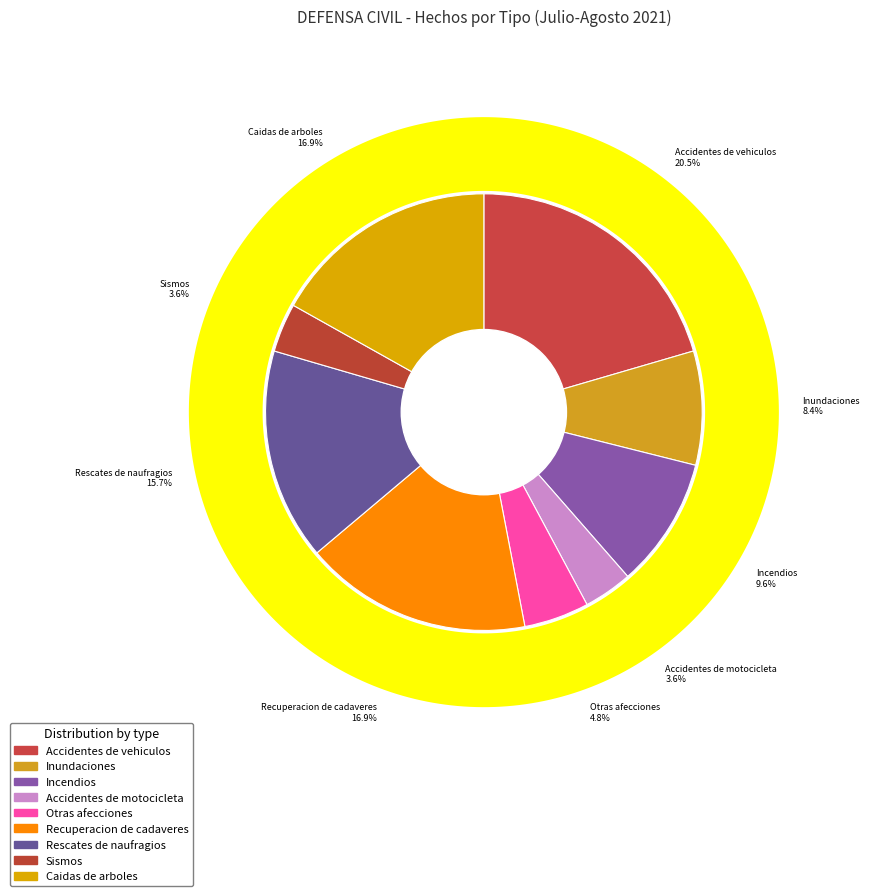

How many slices are in this pie chart?

9